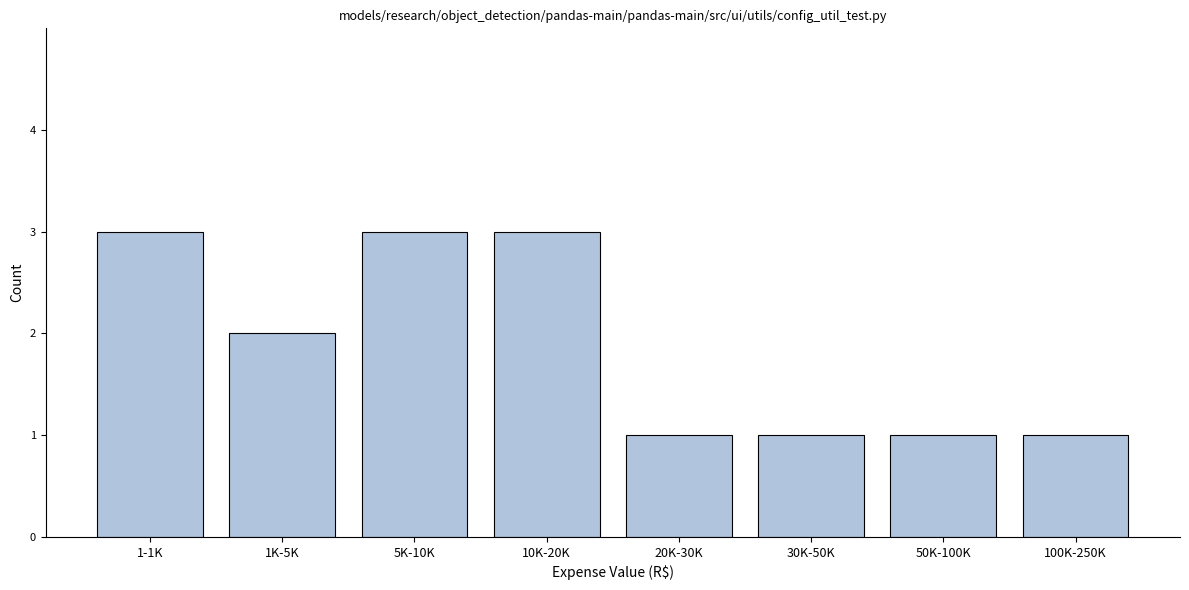

Reading left to right, extract all data points from this chart.

3	2	3	3	1	1	1	1